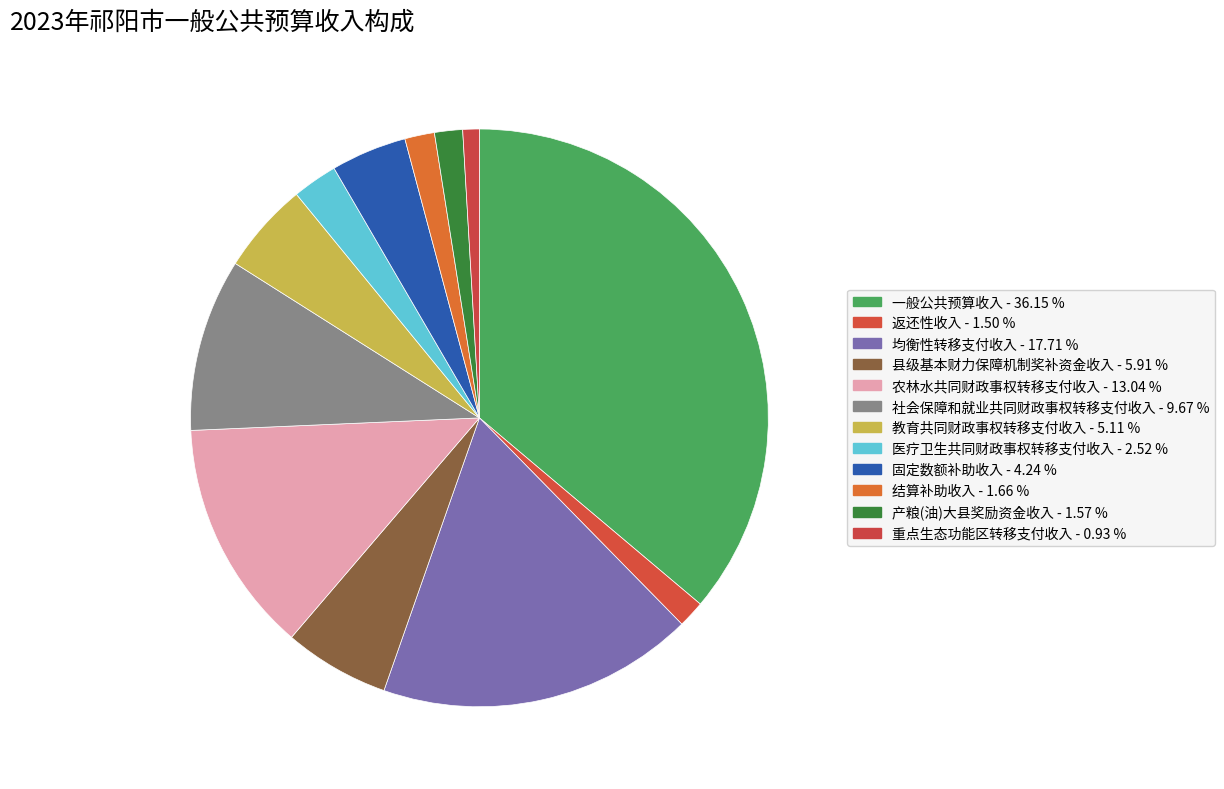

To the nearest percent, what is the average slice percentage?

8%